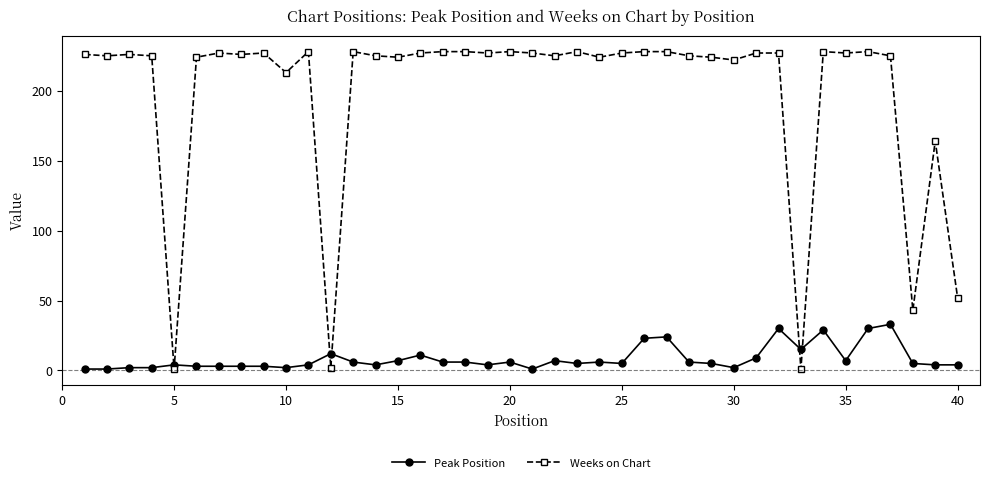

What is the minimum value for Peak Position?

1